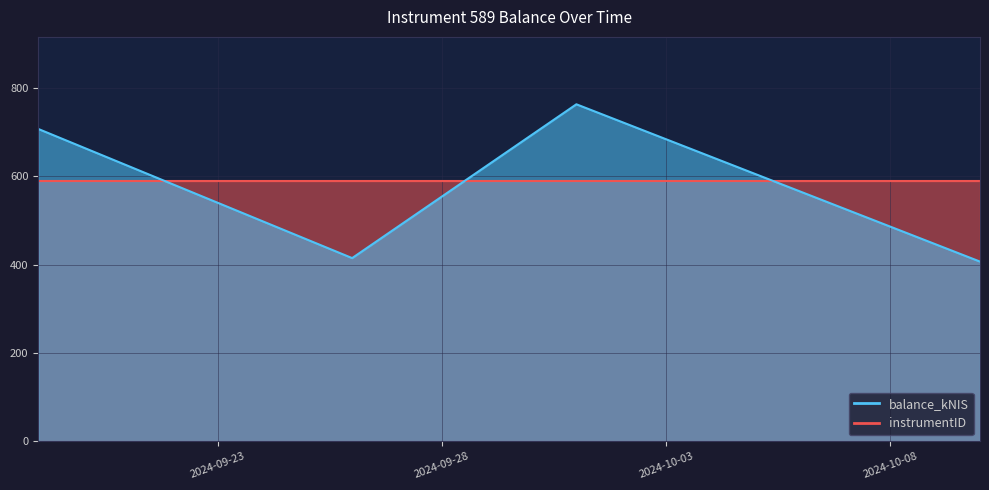

Which label corresponds to the largest value in the chart?

2024-10-01